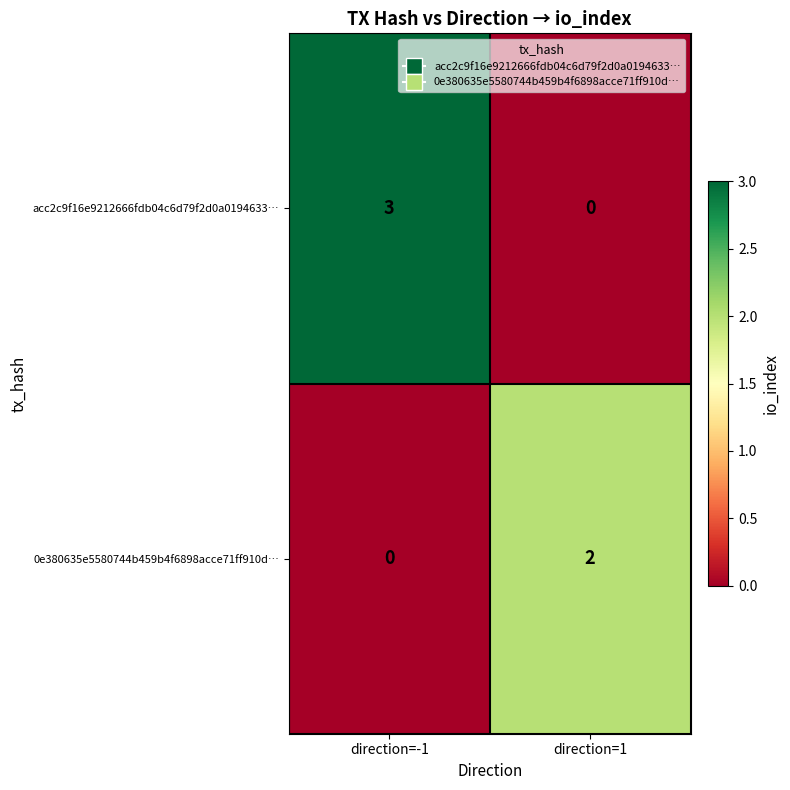

Which series has the largest total across all categories?

acc2c9f16e9212666fdb04c6d79f2d0a0194633…